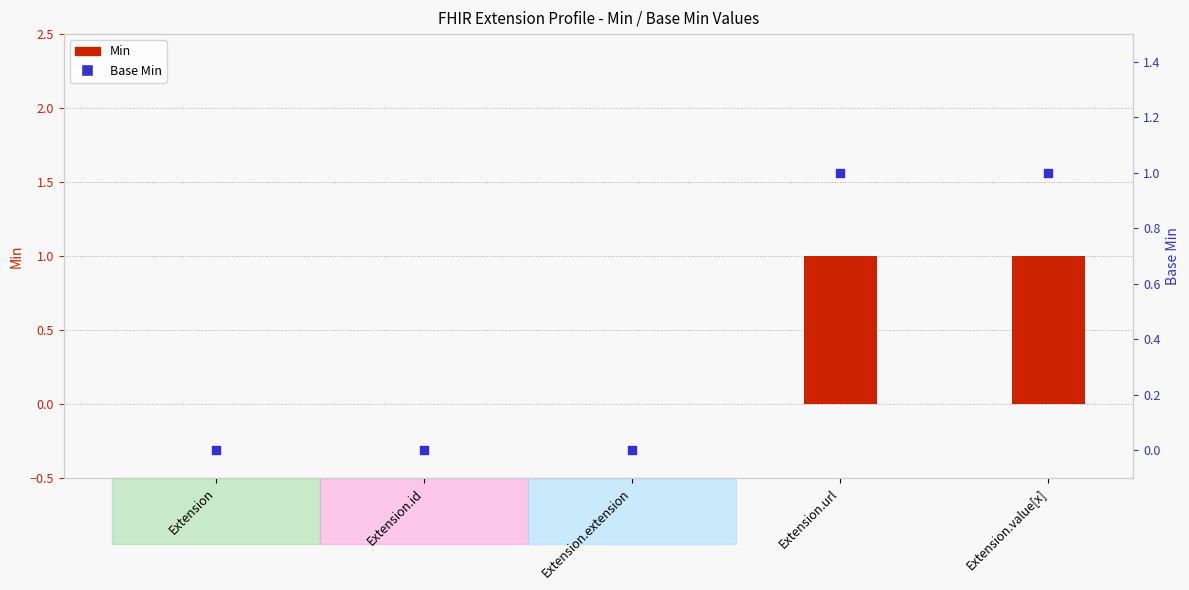

Which series has the largest total across all categories?

Min